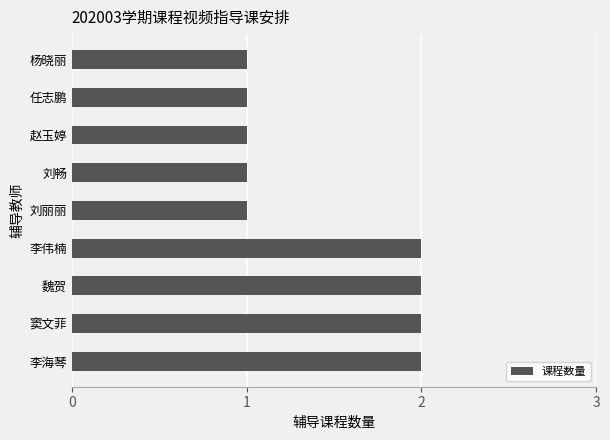

Is it true that the value at 窦文菲 is 2?

True